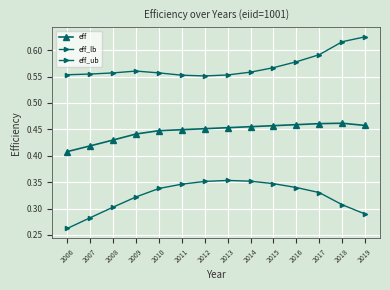

Does the chart have visible grid lines?

Yes